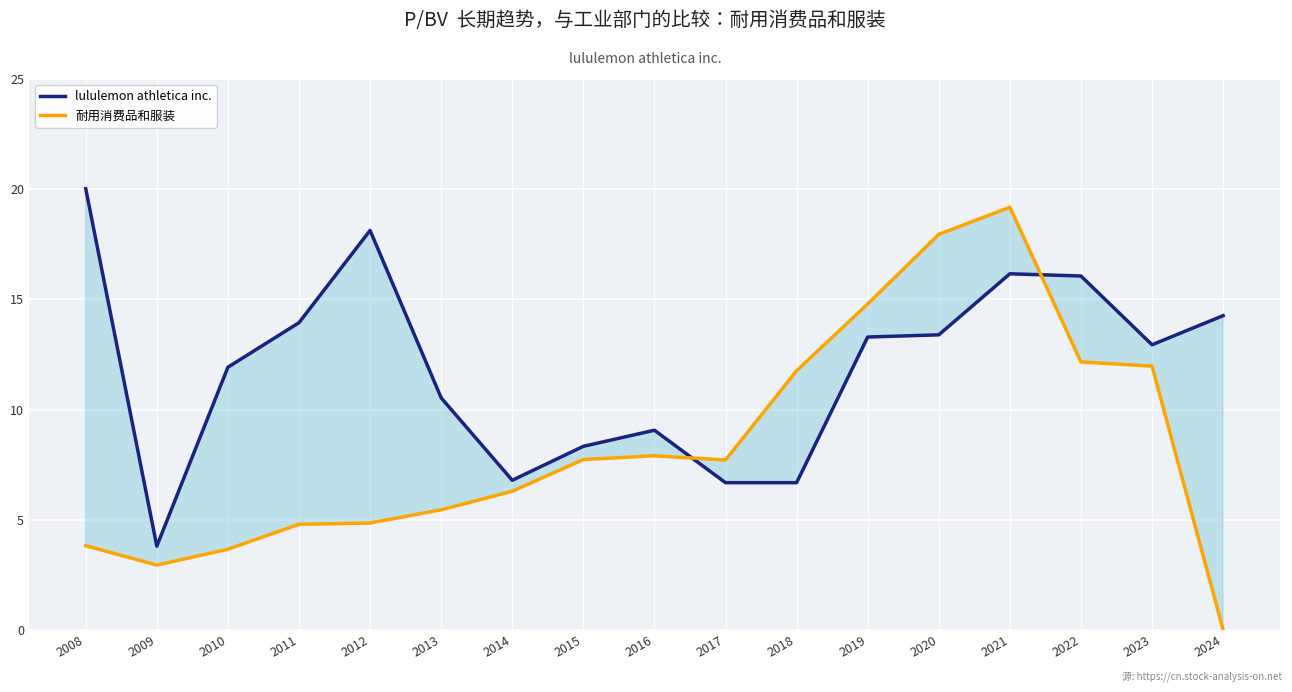

What is the value of the 耐用消费品和服装 point at the 11th from the left?

11.8